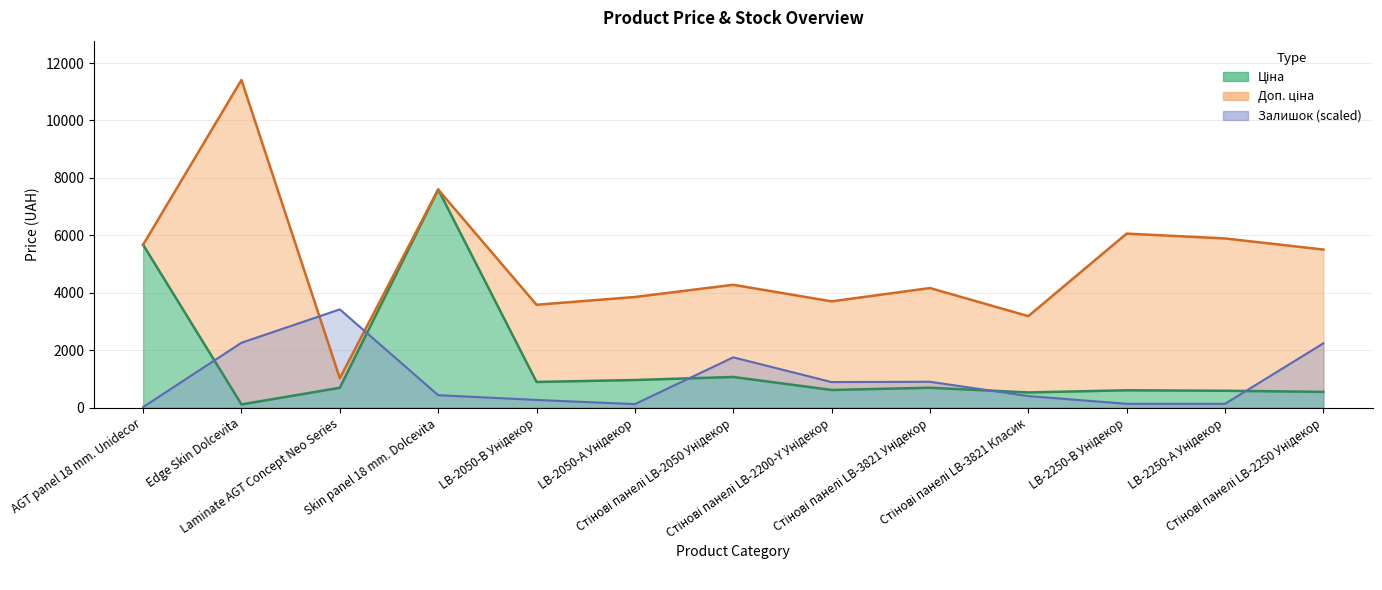

What is the total value across all series at Edge Skin Dolcevita?

13785.4